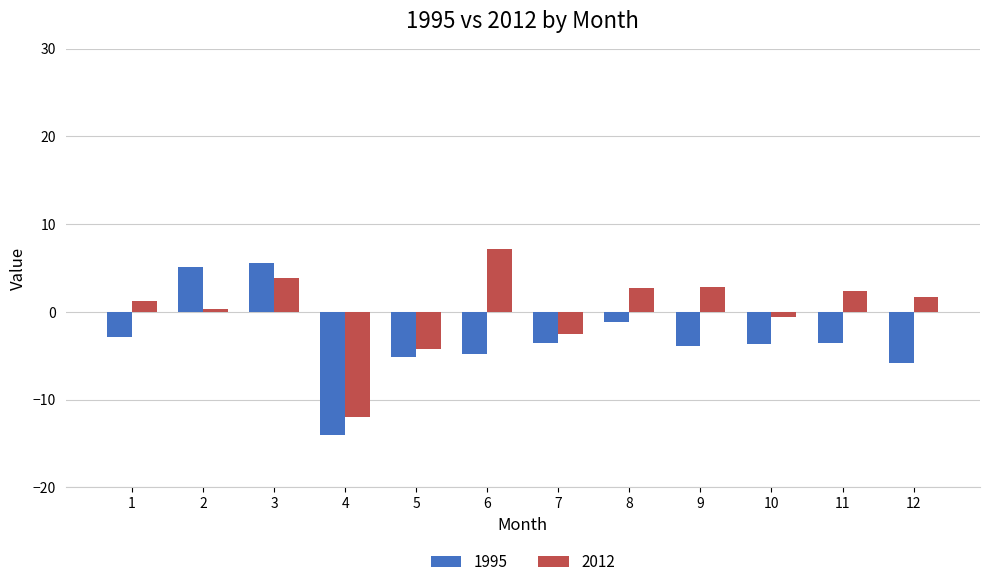

What is the average value of the 1995 series?

-3.1